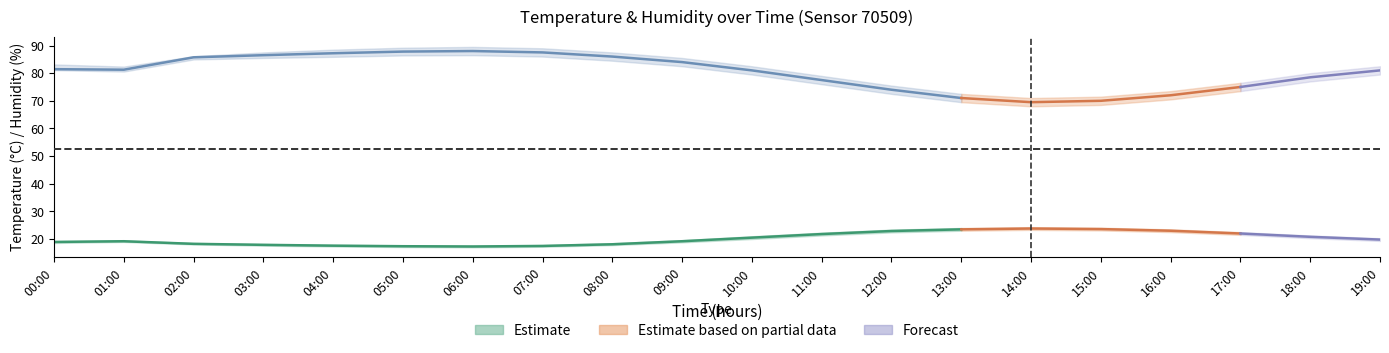

What is the value of the temperature_lower point at the 16th from the left?

23.1